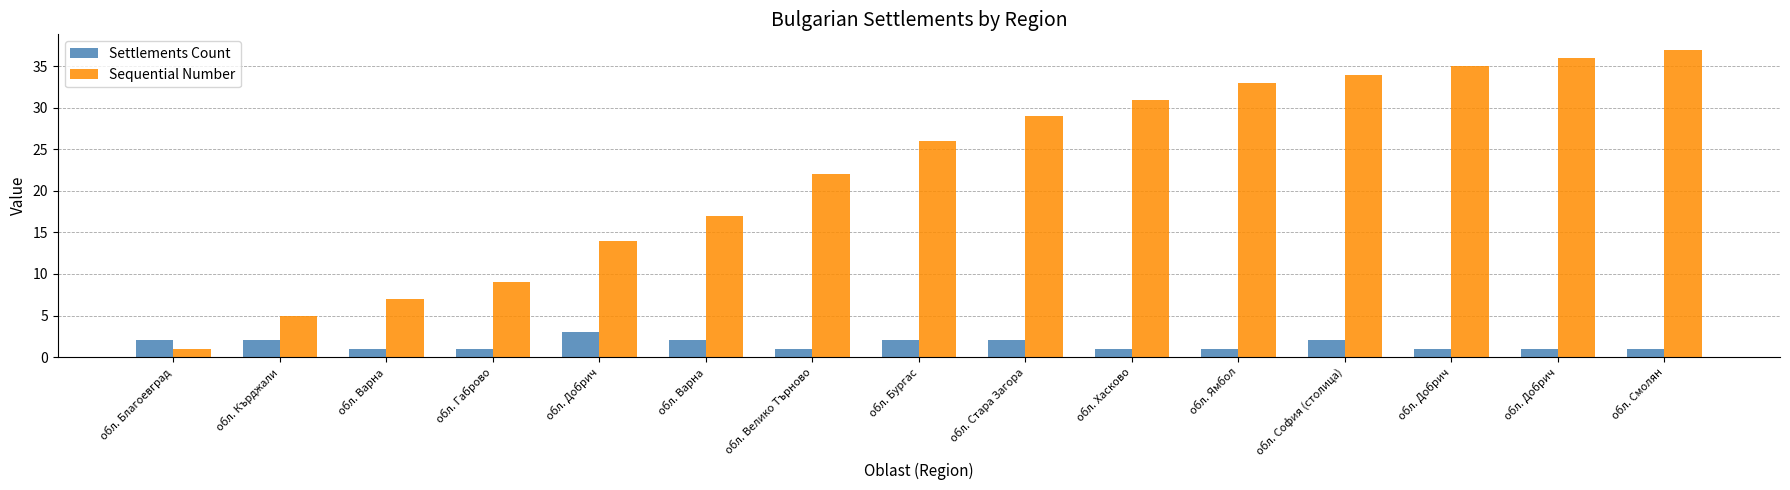

What is the difference between the Sequential Number values at обл. Стара Загора and обл. Благоевград?

28